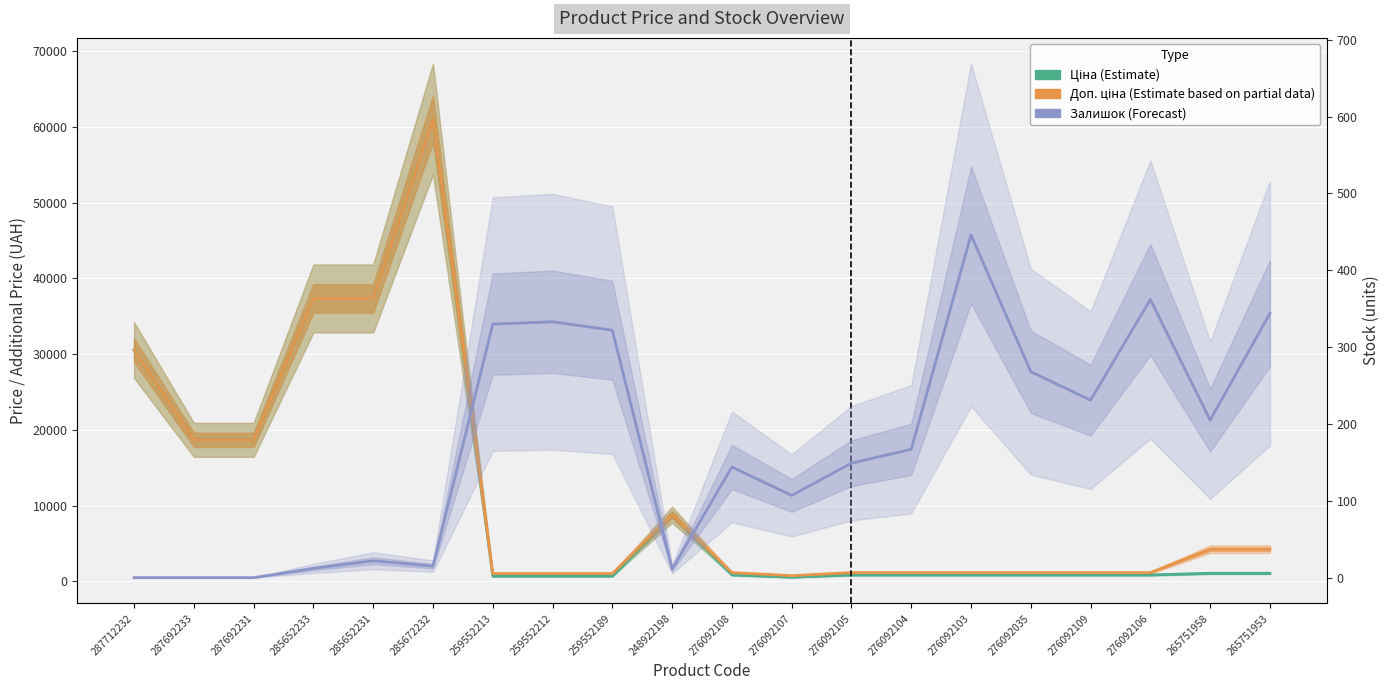

Which series has the widest spread of values?

Ціна (Estimate)